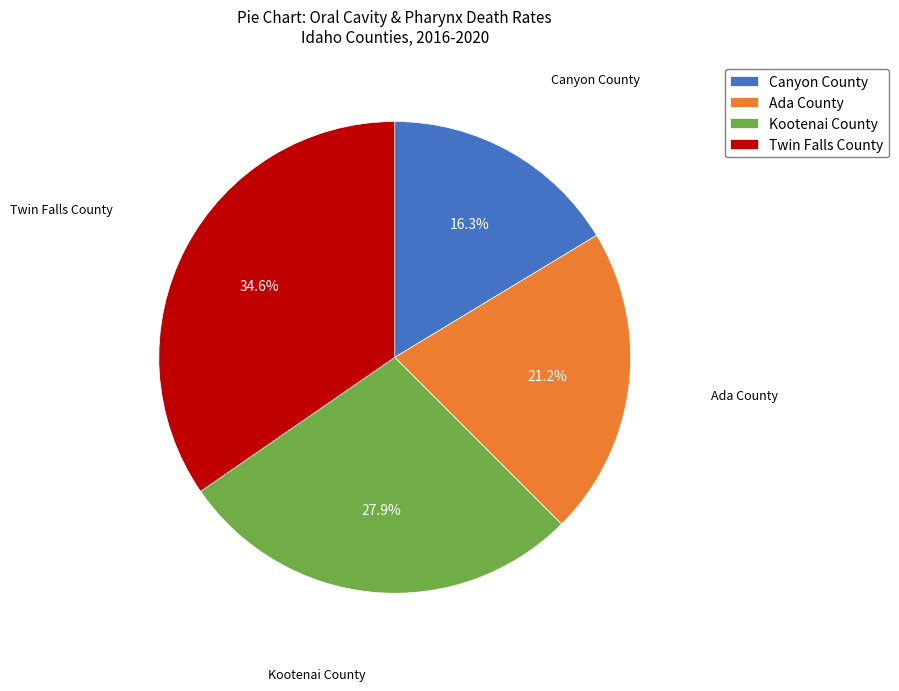

What portion of the pie excludes Ada County?

78.8%